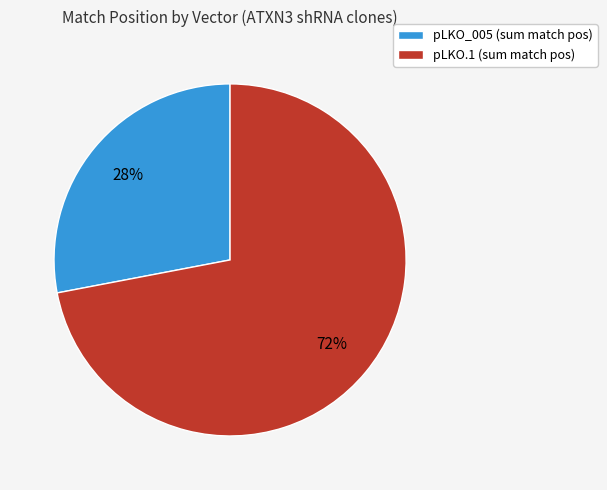

Do pLKO_005 (sum match pos) and pLKO.1 (sum match pos) together represent more than half of the pie?

Yes